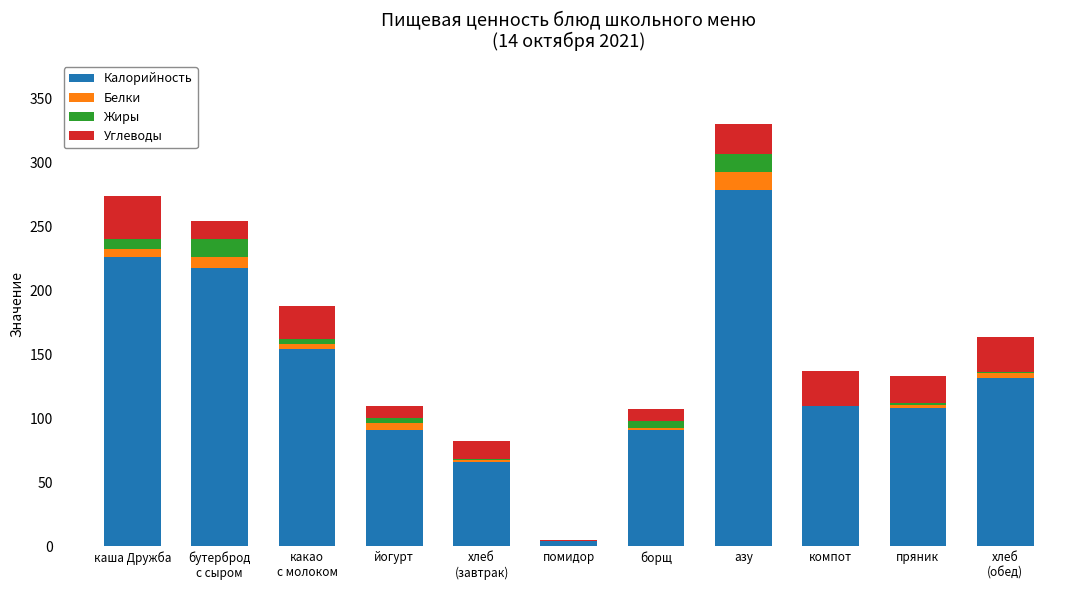

True or false: Калорийность has a value of 109.7 at компот.

True